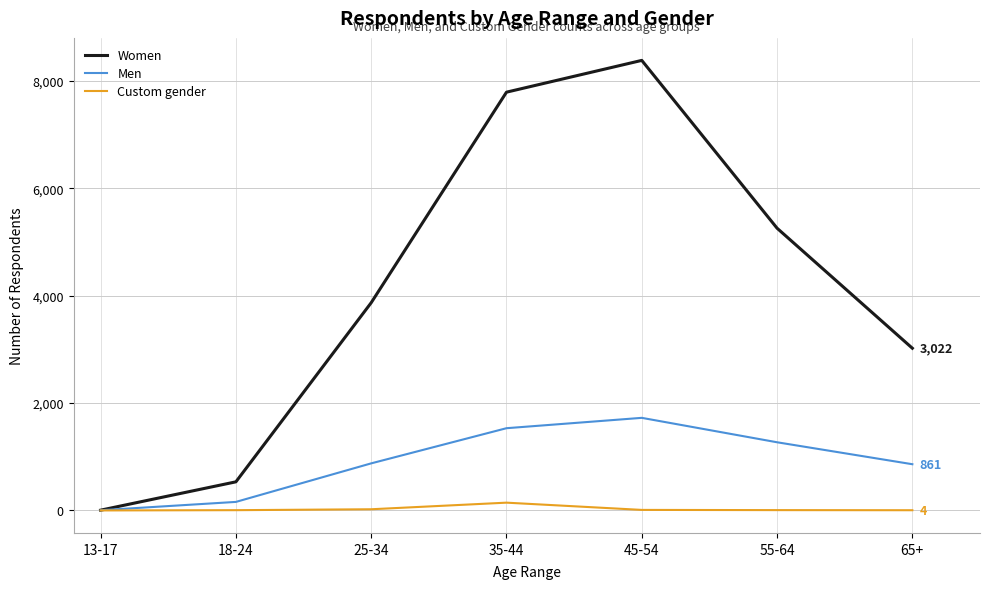

Between 35-44 and 65+, which series saw the biggest shift?

Women